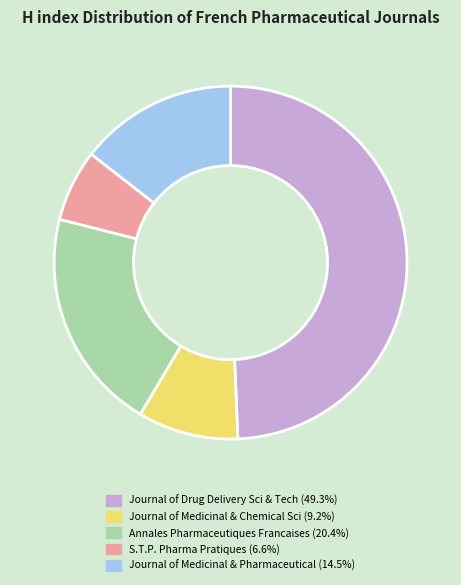

Does any single category account for the majority?

No